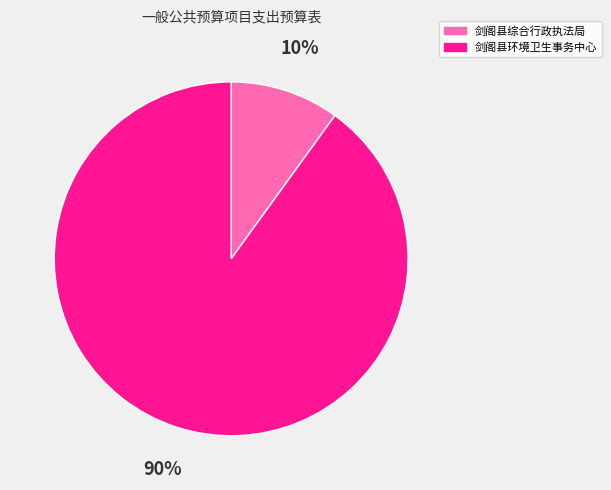

Count the number of slices in the pie.

2